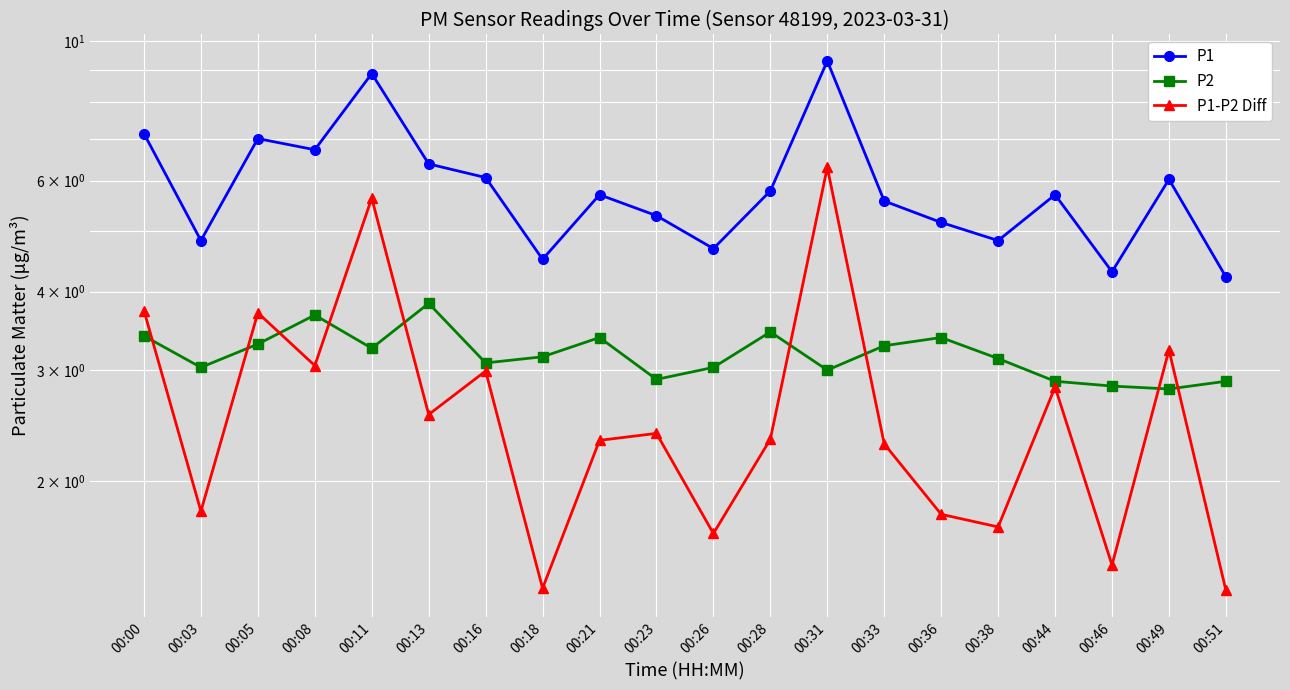

Which series has the largest total across all categories?

P1